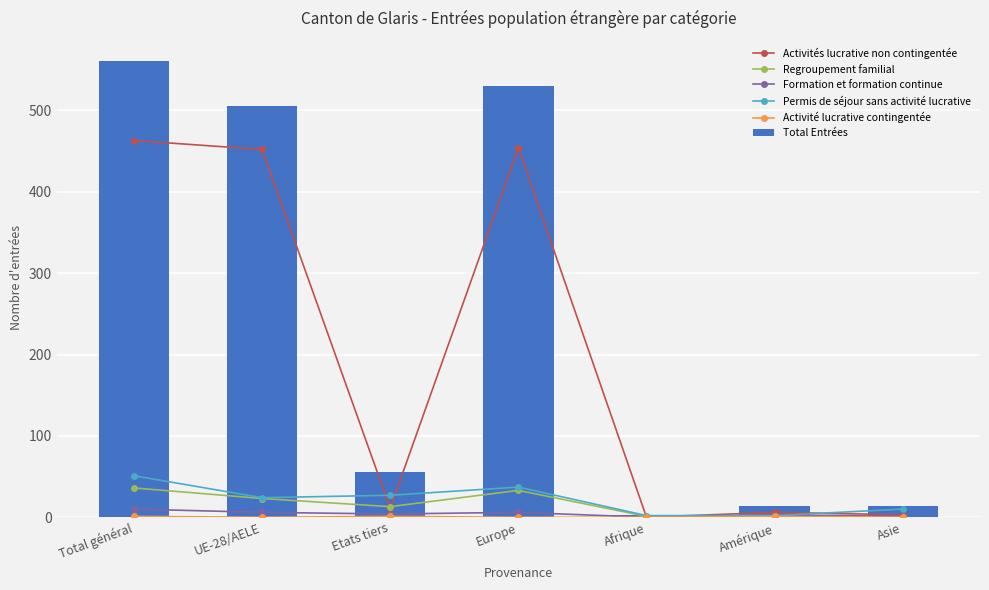

What is the sum of all Total Entrées values?

1683